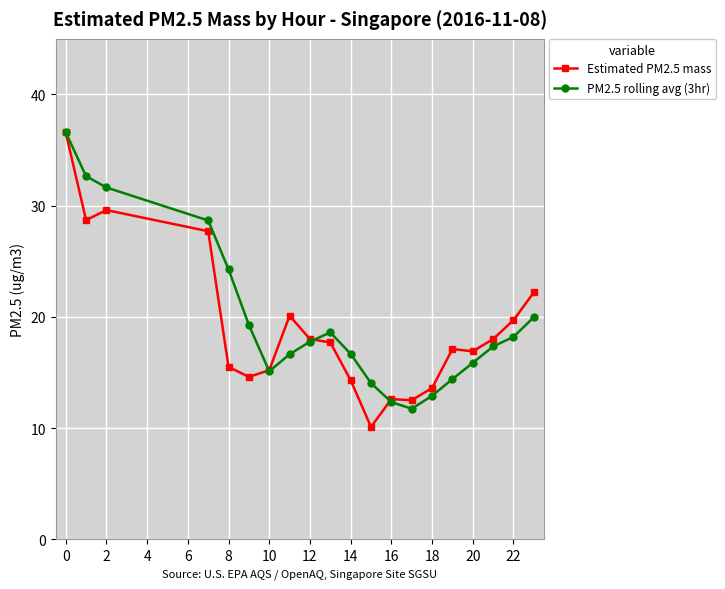

How many series are shown in this chart?

2